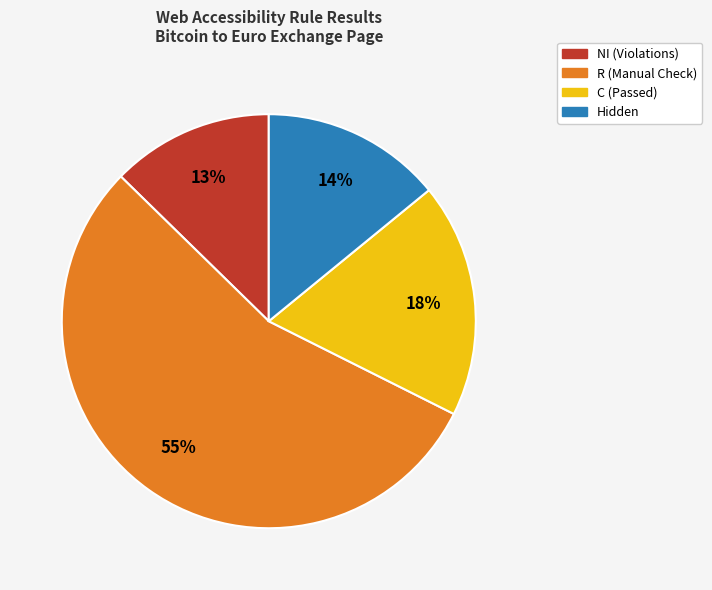

Count the number of slices in the pie.

4